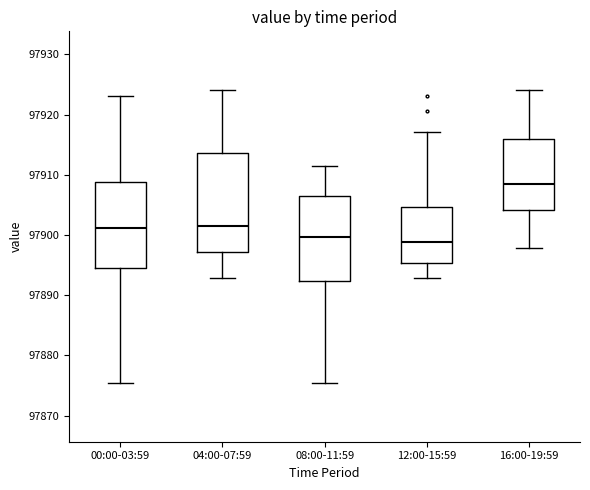

Where does the median line of the box for 08:00-11:59 sit on the y-axis? The values are not printed on the chart, so give them approximately, as read against the axis.

97900